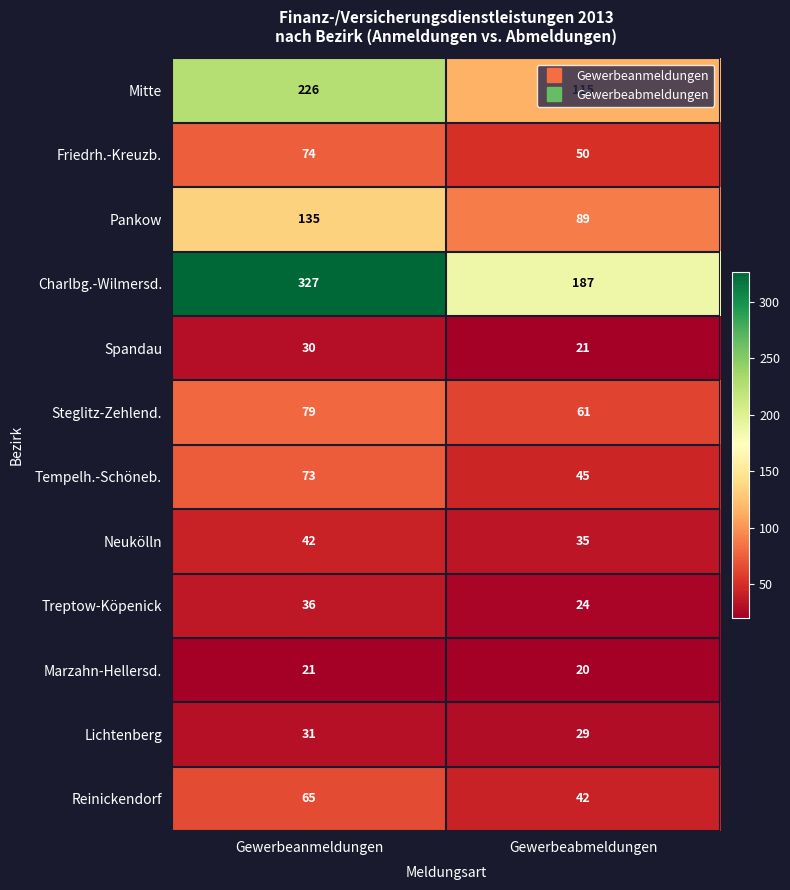

Which category has the lowest value across all series?

Gewerbeabmeldungen